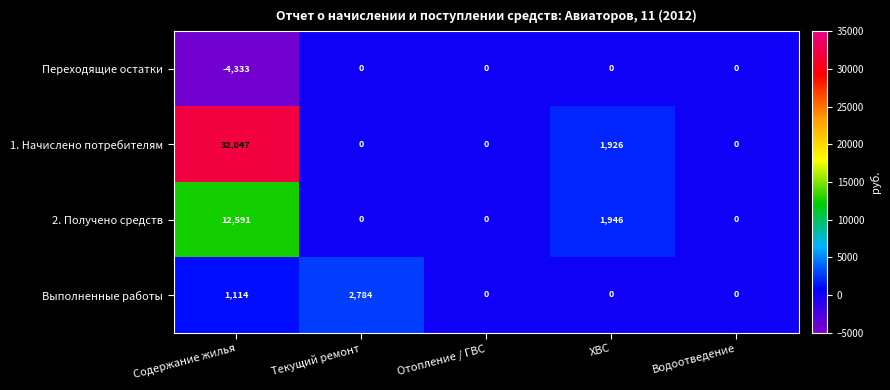

Count the Выполненные работы values in the range 0 to 1114.

4